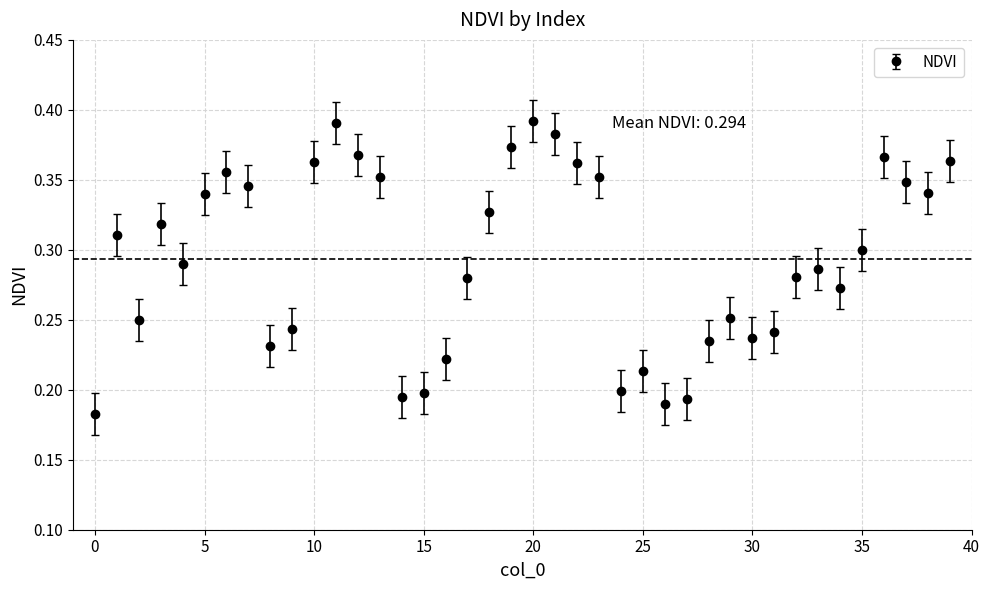

How many interior local valleys (lower than both neighbors) does the data have?

9